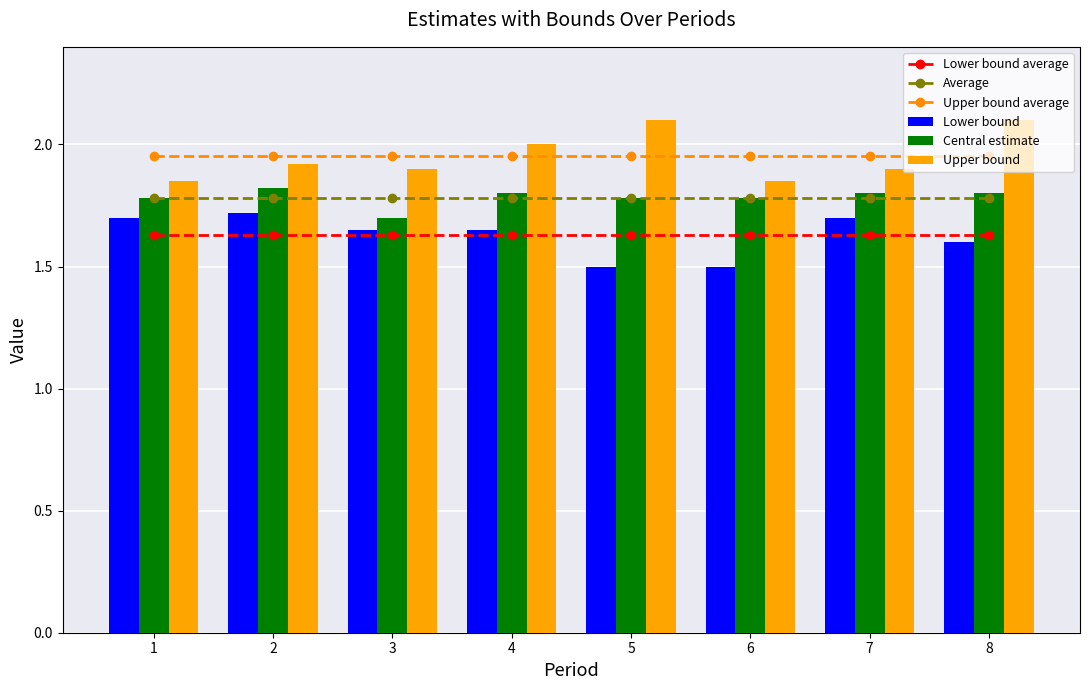

What is the value of the Average bar at the 2nd from the left?

1.8